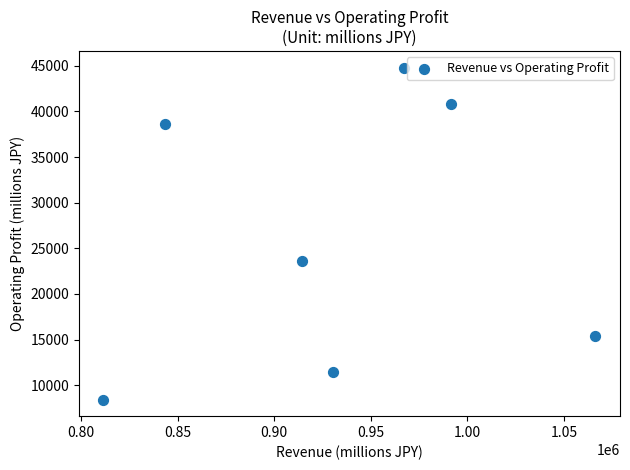

What Y value in the scatter plot is closest to 26616?

23565